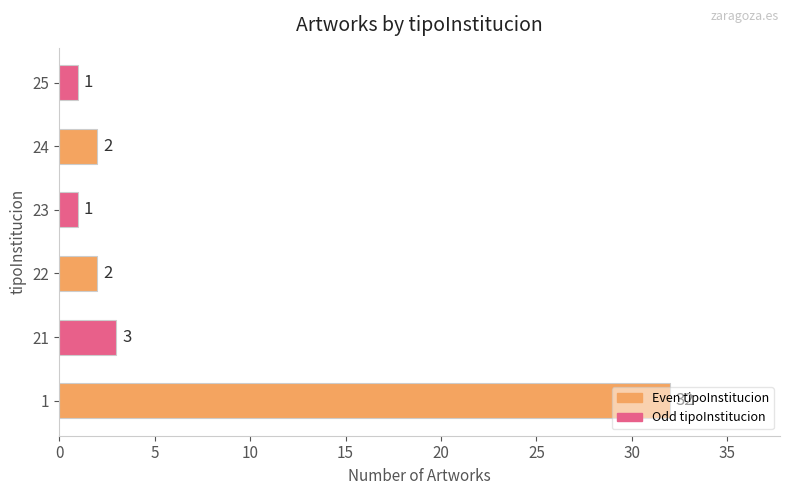

What is the sum of the values at 24 and 22?

4